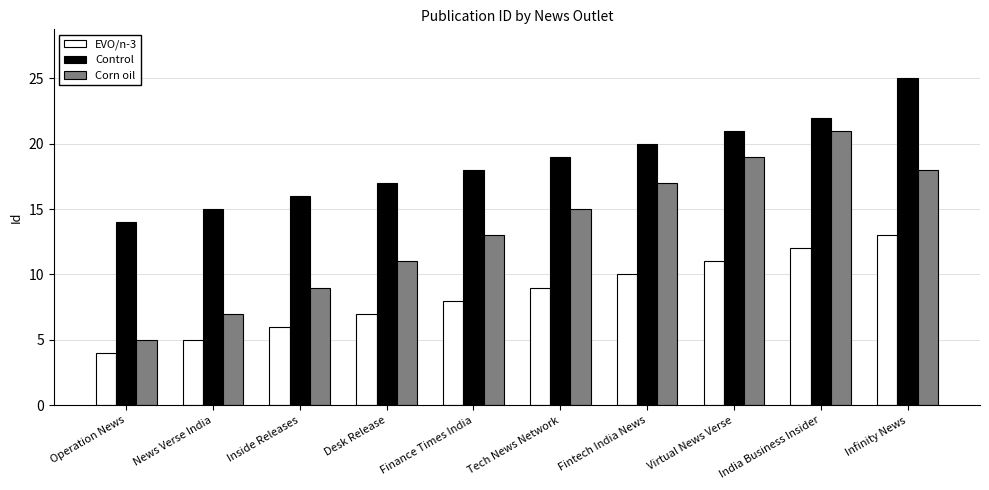

At how many categories does at least one series exceed 7?

10